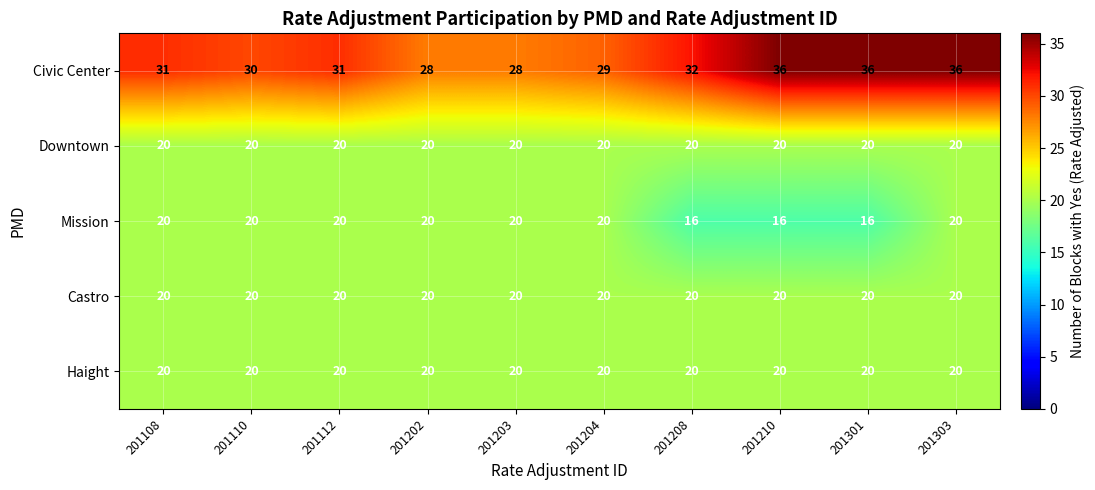

Between 201108 and 201210, which series saw the biggest shift?

Civic Center